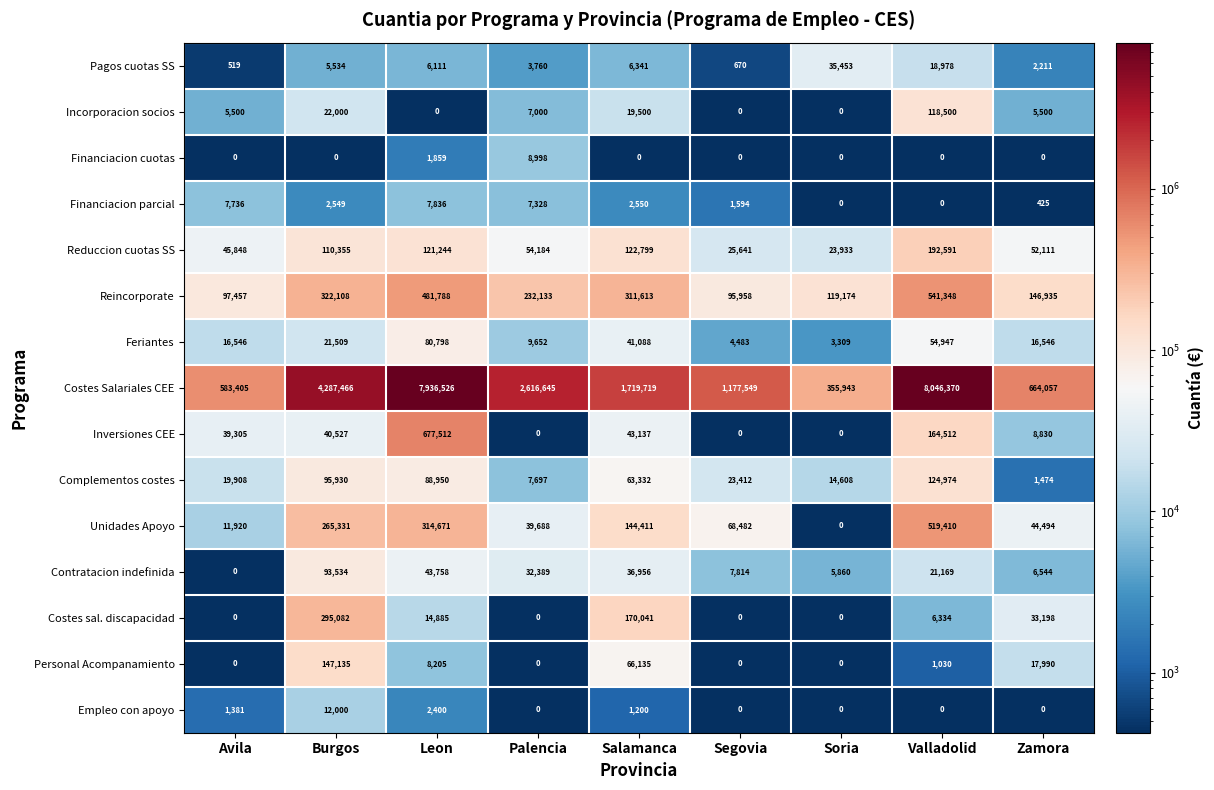

How many series are shown in this chart?

15